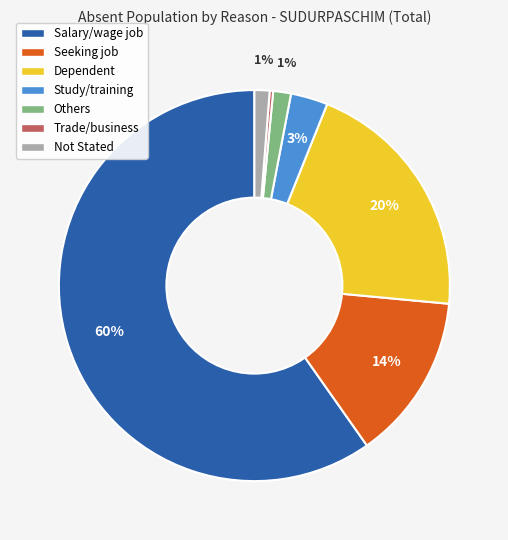

Is there a majority slice in this chart?

Yes